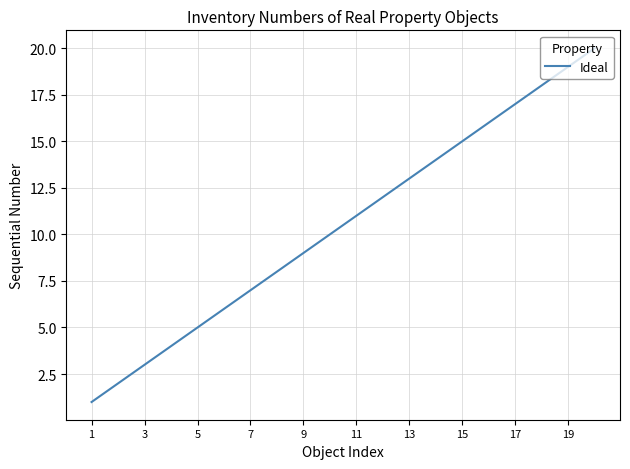

What is the maximum value shown in the chart?

20